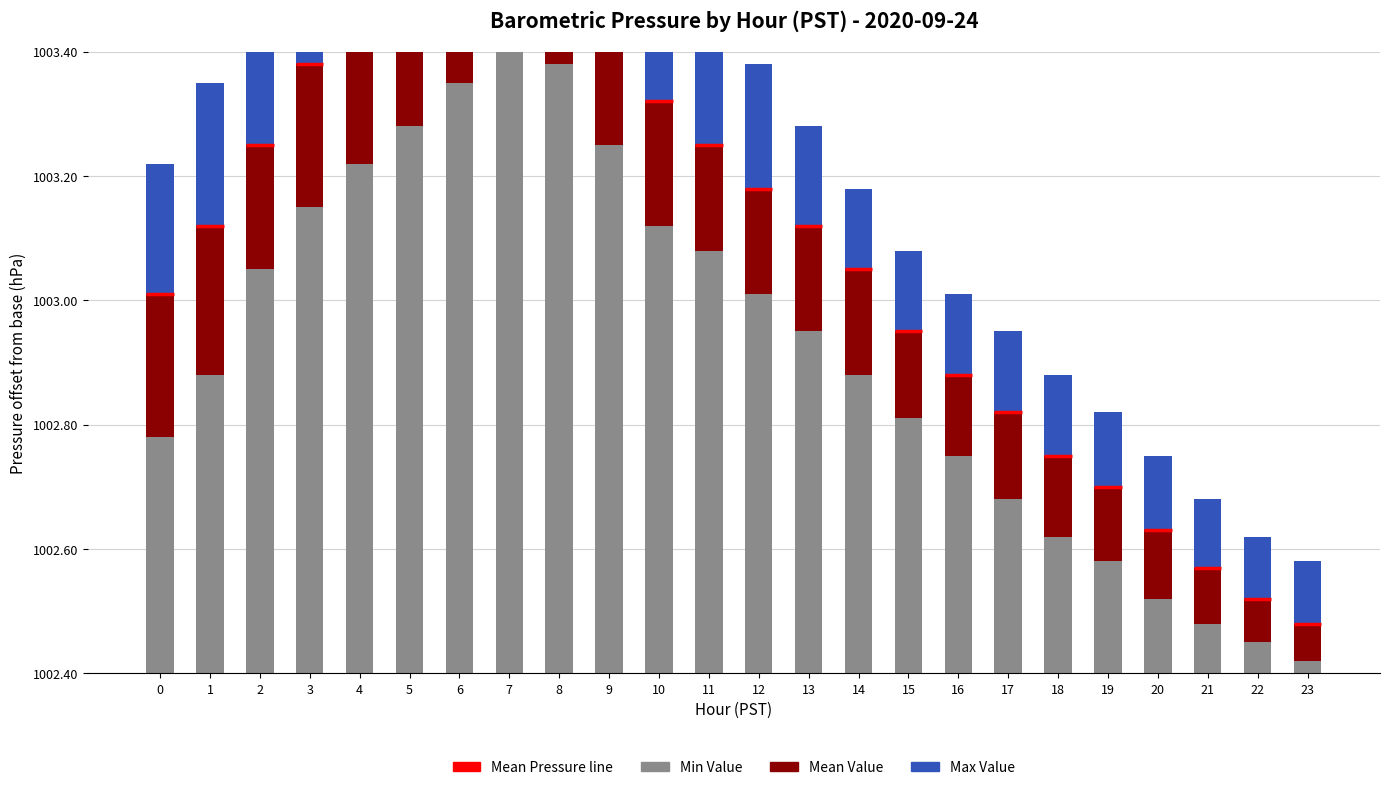

Rank the categories by Min Value value from highest to lowest.

7, 8, 6, 5, 9, 4, 3, 10, 11, 2, 12, 13, 1, 14, 15, 0, 16, 17, 18, 19, 20, 21, 22, 23